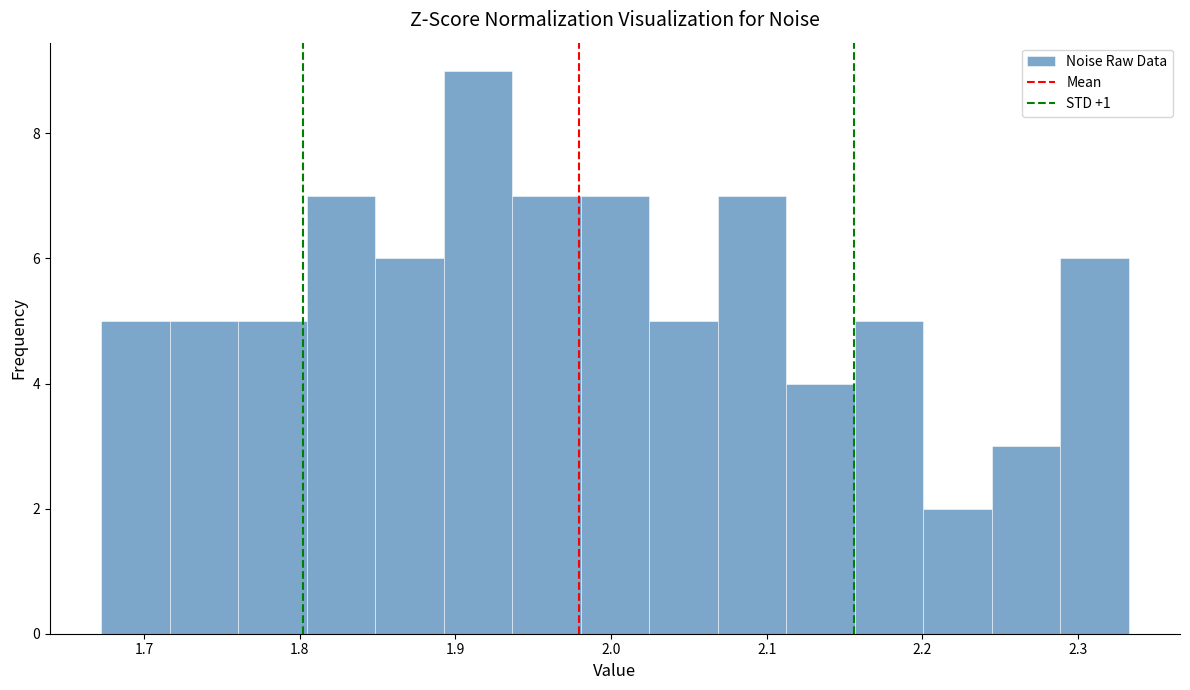

Reading left to right, transcribe this chart: for each bar, give the range it covers on the x-axis and its height. Neither the bar edges nor the heights are printed on the chart, so give them approximately, as read against the axes.

1.67 to 1.72: 5
1.72 to 1.76: 5
1.76 to 1.80: 5
1.80 to 1.85: 7
1.85 to 1.89: 6
1.89 to 1.94: 9
1.94 to 1.98: 7
1.98 to 2.02: 7
2.02 to 2.07: 5
2.07 to 2.11: 7
2.11 to 2.16: 4
2.16 to 2.20: 5
2.20 to 2.24: 2
2.24 to 2.29: 3
2.29 to 2.33: 6